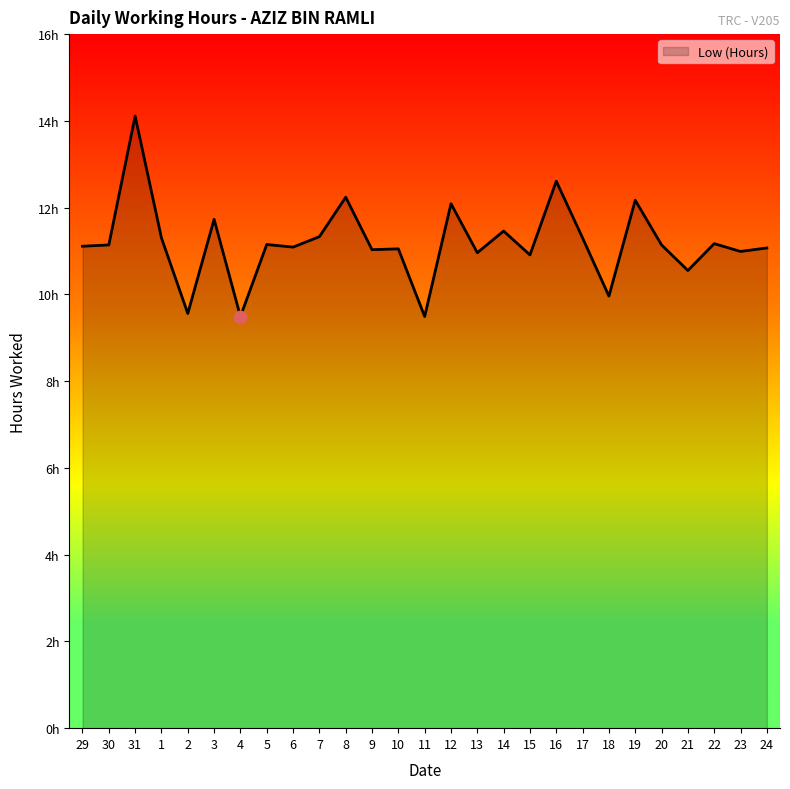

Which has a higher value, 7 or 13?

7